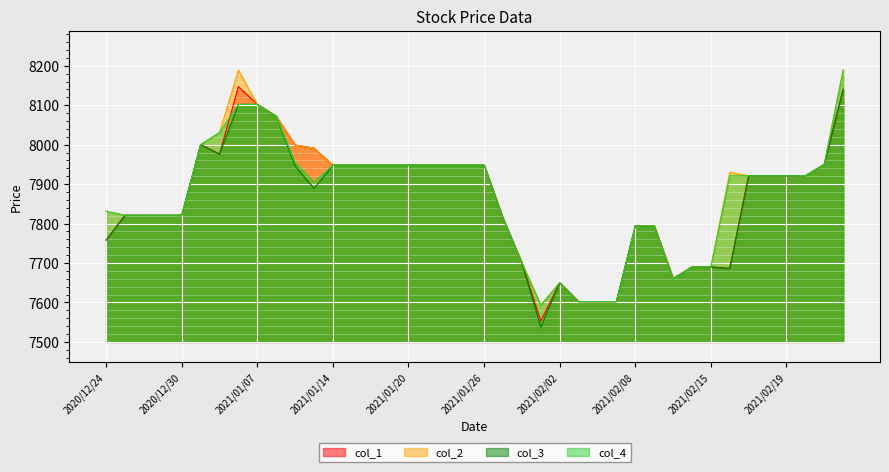

The value of col_4 at 2021/02/22 is 4312. True or false?

False